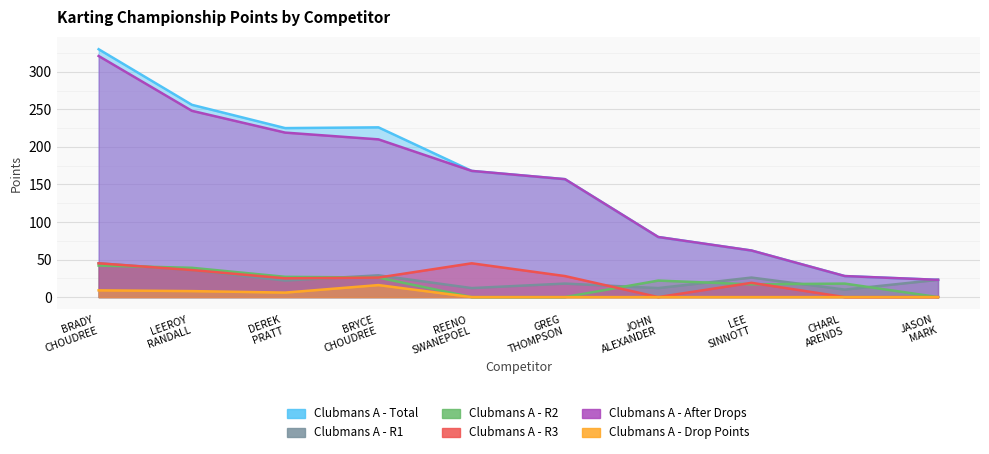

The value of Clubmans A - R1 at DEREK PRATT is 22. True or false?

True